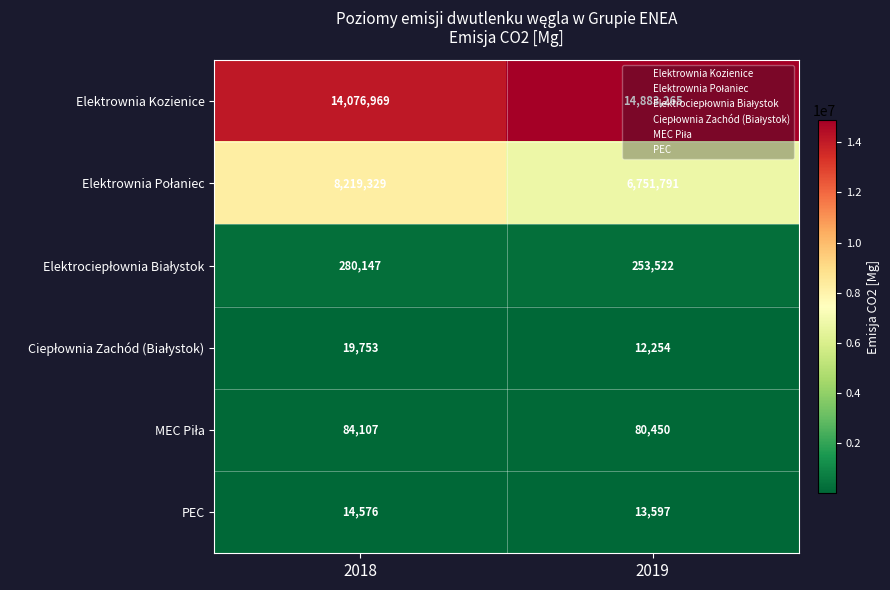

What is the difference between the highest and lowest values at 2018?

14062393